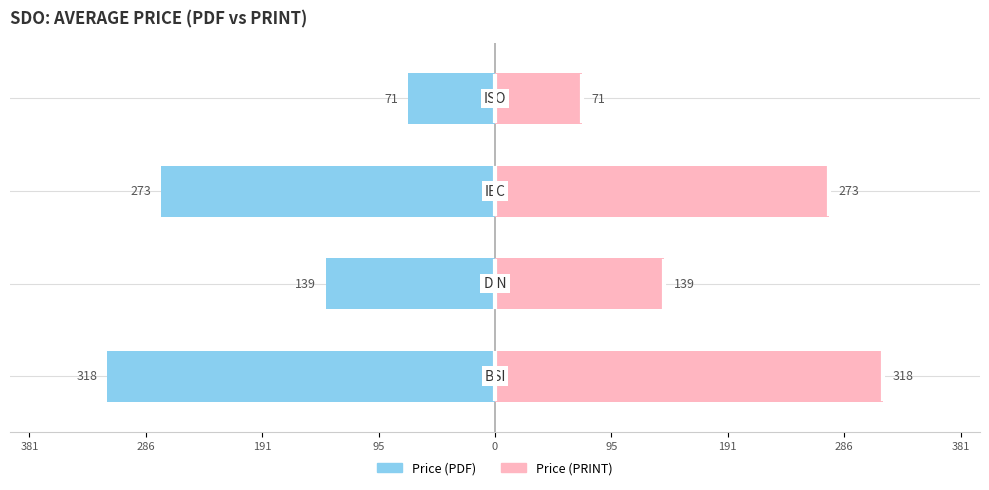

What is the average value of the Price (PDF) series?

-200.2